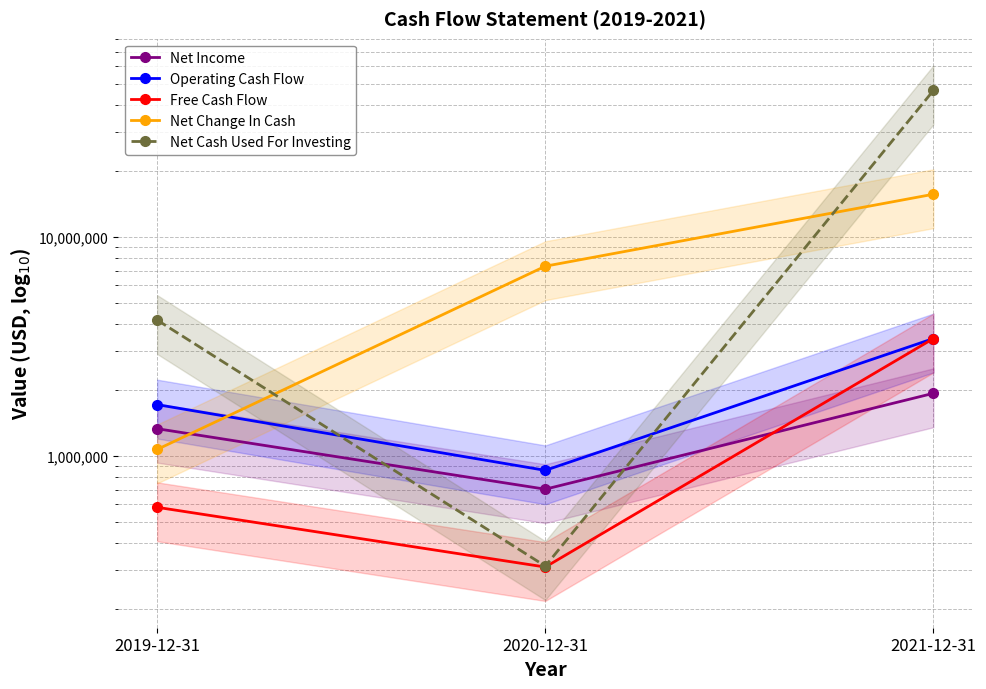

What is the average value of the Free Cash Flow series?

1439668